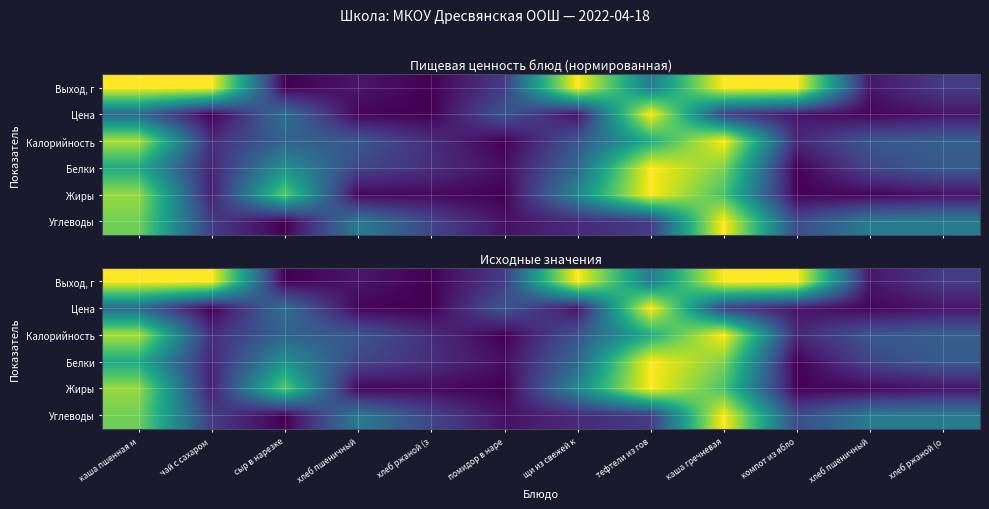

Is the value of Выход, г at хлеб пшеничный greater than the value of Цена at хлеб пшеничный?

Yes